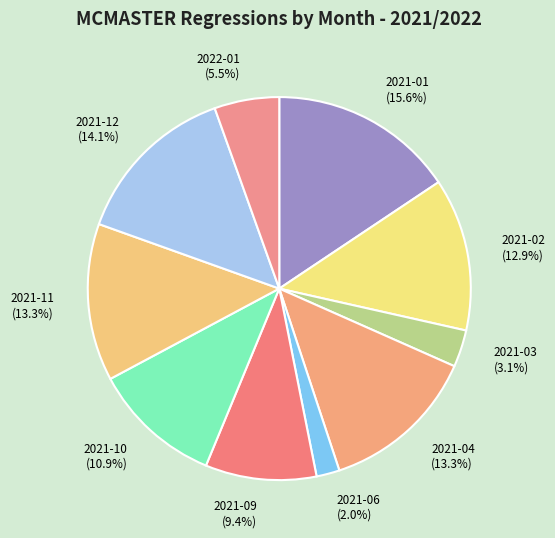

To the nearest percent, what is the combined percentage of 2022-01 and 2021-06?

7%